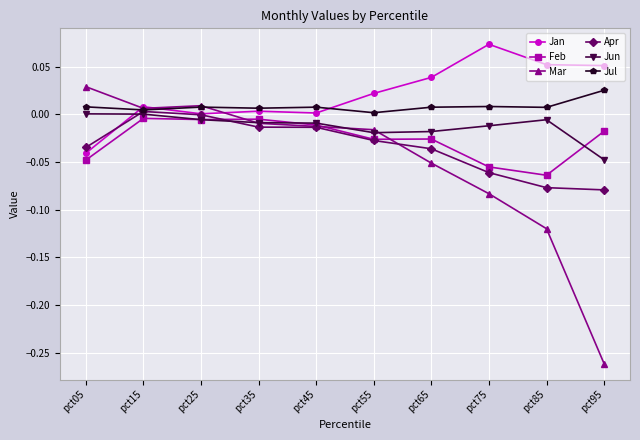

Which series has the widest spread of values?

Mar